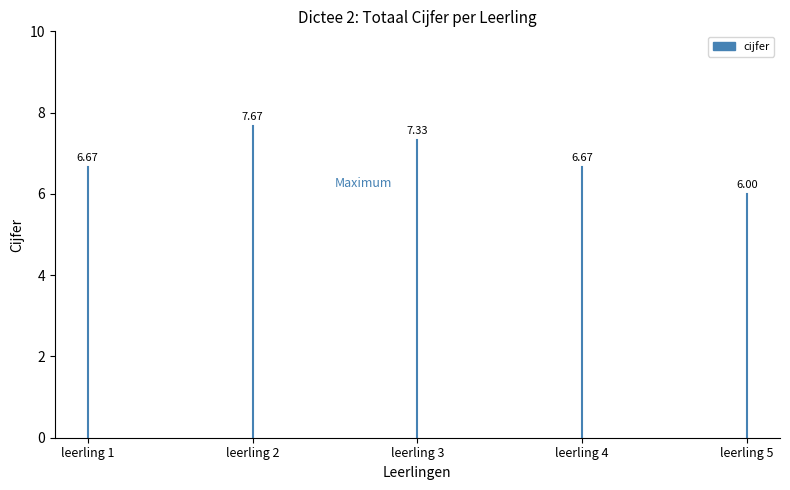

Which has a higher value, leerling 1 or leerling 1?

leerling 1